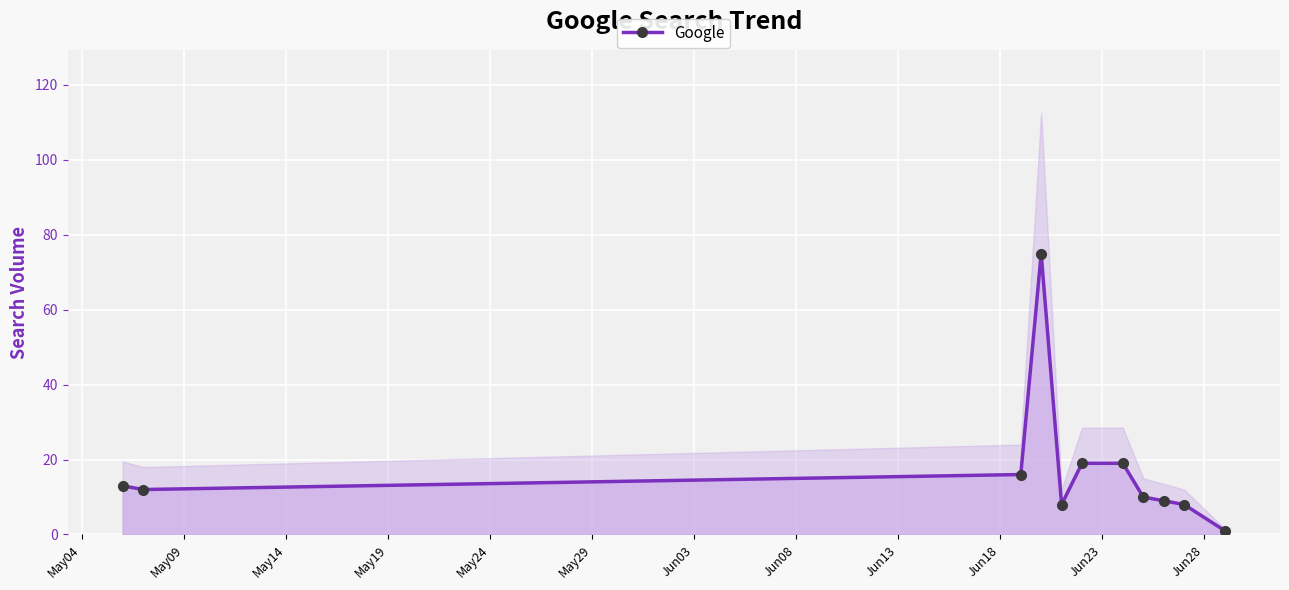

How many data points does each series have?

11